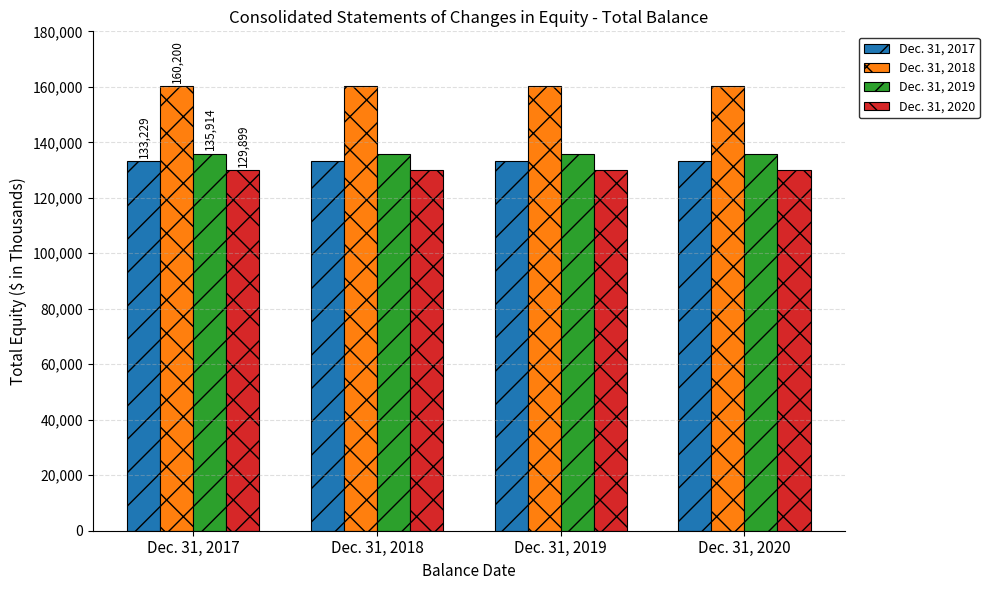

What are all the series names shown in the legend?

Dec. 31, 2017, Dec. 31, 2018, Dec. 31, 2019, Dec. 31, 2020